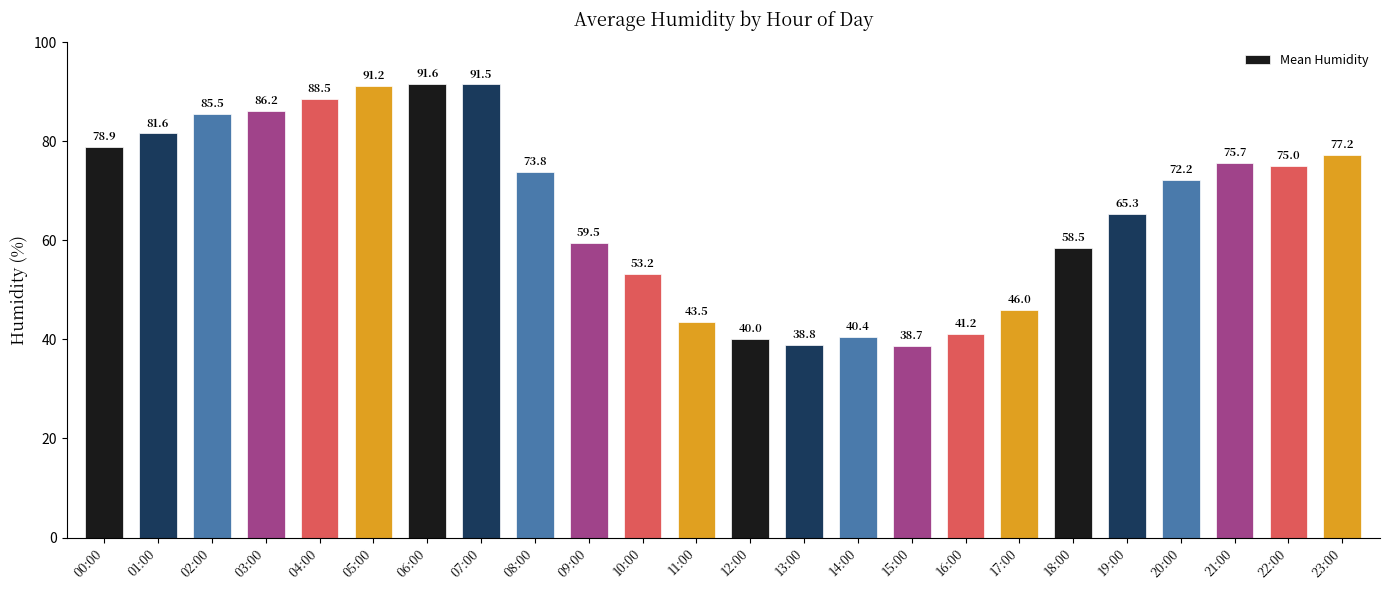

Rank the categories by value from lowest to highest.

15:00, 13:00, 12:00, 14:00, 16:00, 11:00, 17:00, 10:00, 18:00, 09:00, 19:00, 20:00, 08:00, 22:00, 21:00, 23:00, 00:00, 01:00, 02:00, 03:00, 04:00, 05:00, 07:00, 06:00